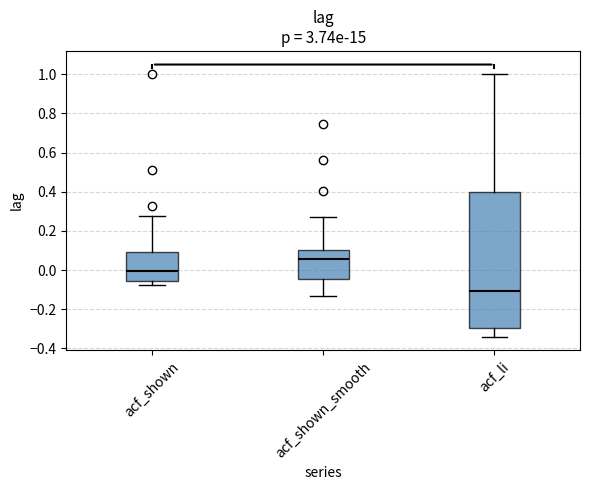

Which box's median line is the lowest?

acf_li